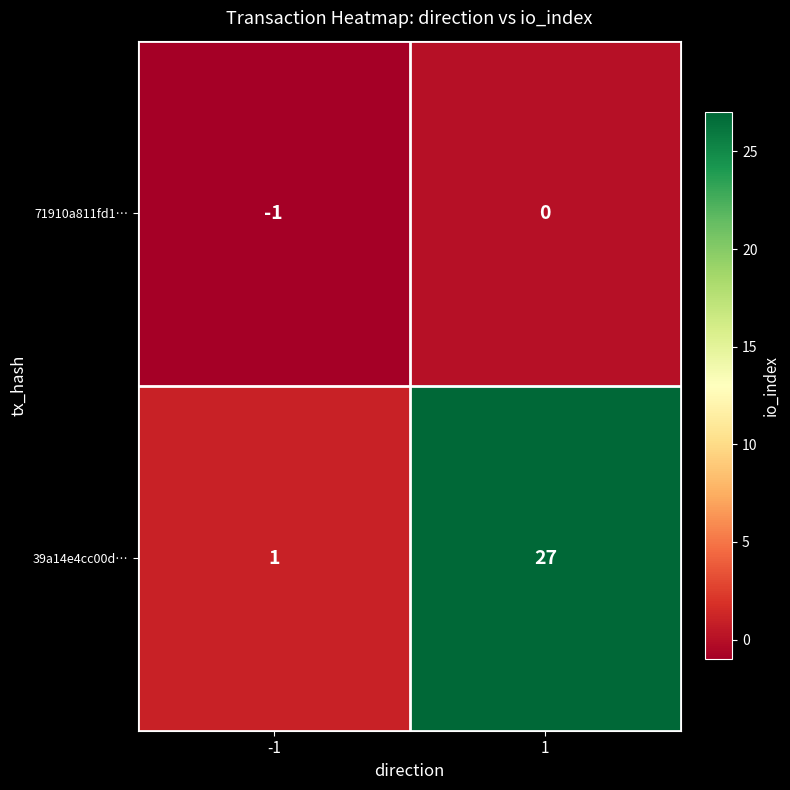

Reading left to right, list all the values displayed in this chart.

71910a811fd1…: -1=-1	1=0
39a14e4cc00d…: -1=1	1=27